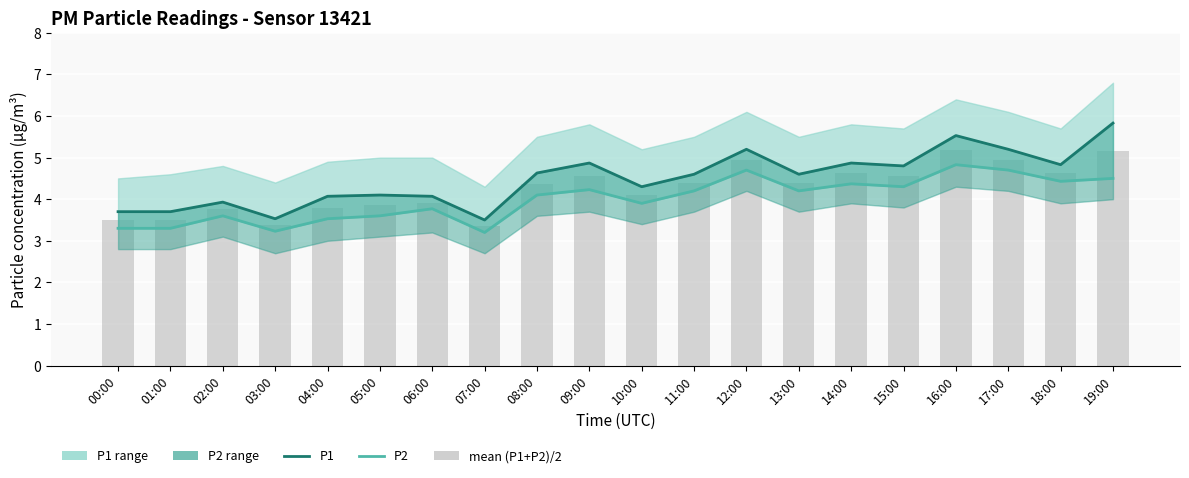

Where is mean (P1+P2)/2 nearest to the value 4?

06:00